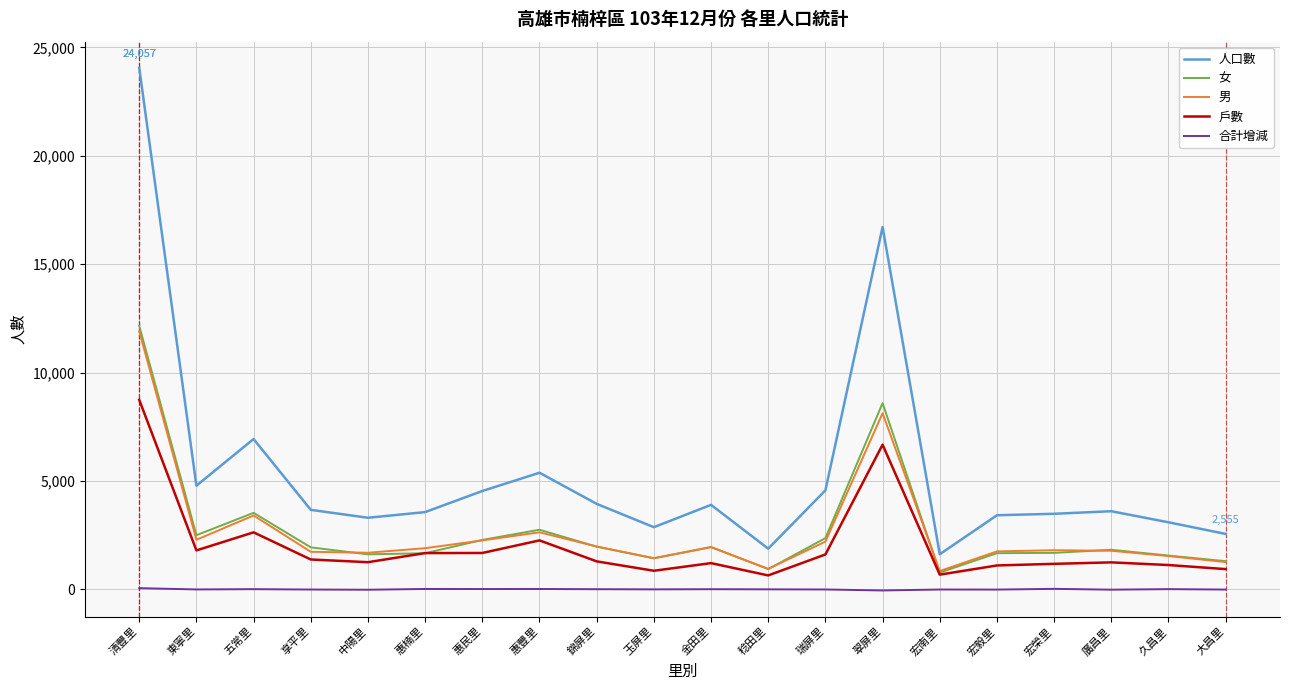

What are all the series names shown in the legend?

人口數, 女, 男, 戶數, 合計增減